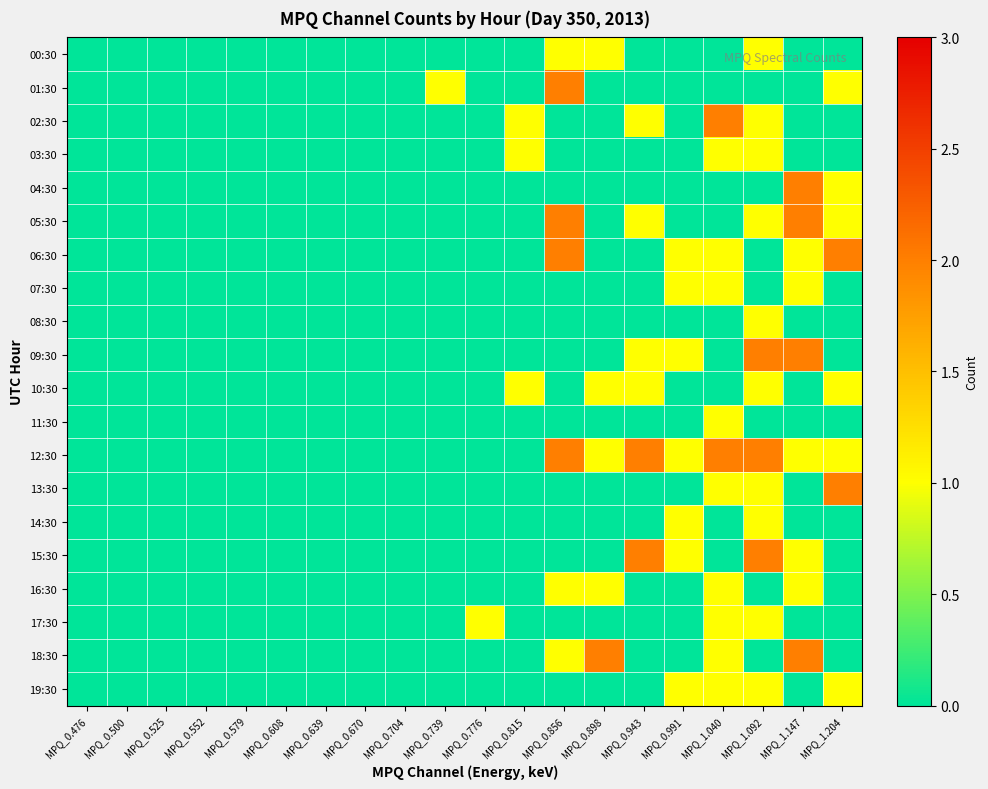

List the series in order of their peak value, lowest first.

00:30, 03:30, 07:30, 08:30, 10:30, 11:30, 14:30, 16:30, 17:30, 19:30, 01:30, 02:30, 04:30, 05:30, 06:30, 09:30, 12:30, 13:30, 15:30, 18:30